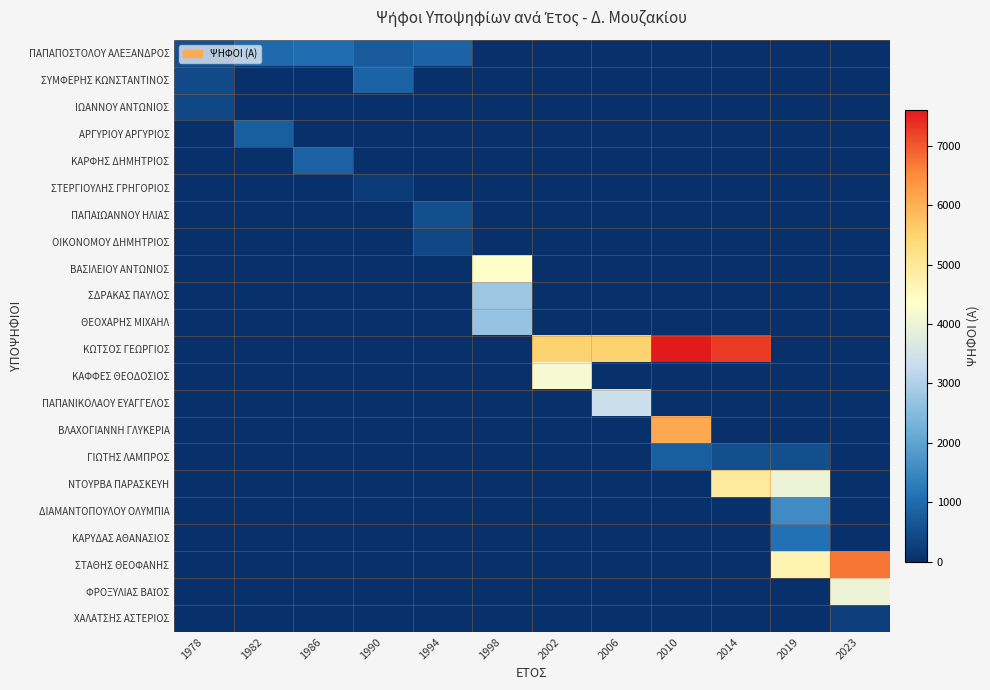

Count the number of data series in this chart.

22